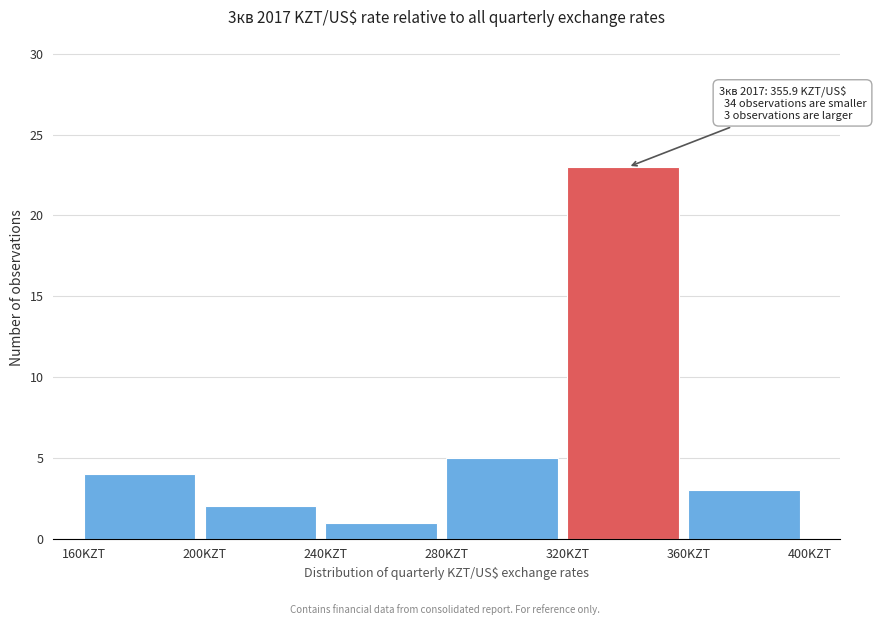

Which range on the x-axis has the tallest bar?

320 to 360